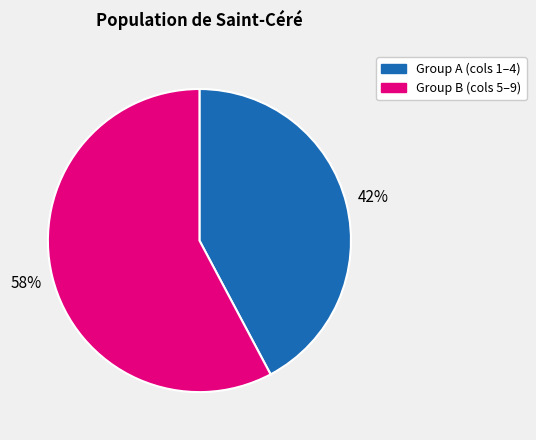

To the nearest percent, what is the average slice percentage?

50%